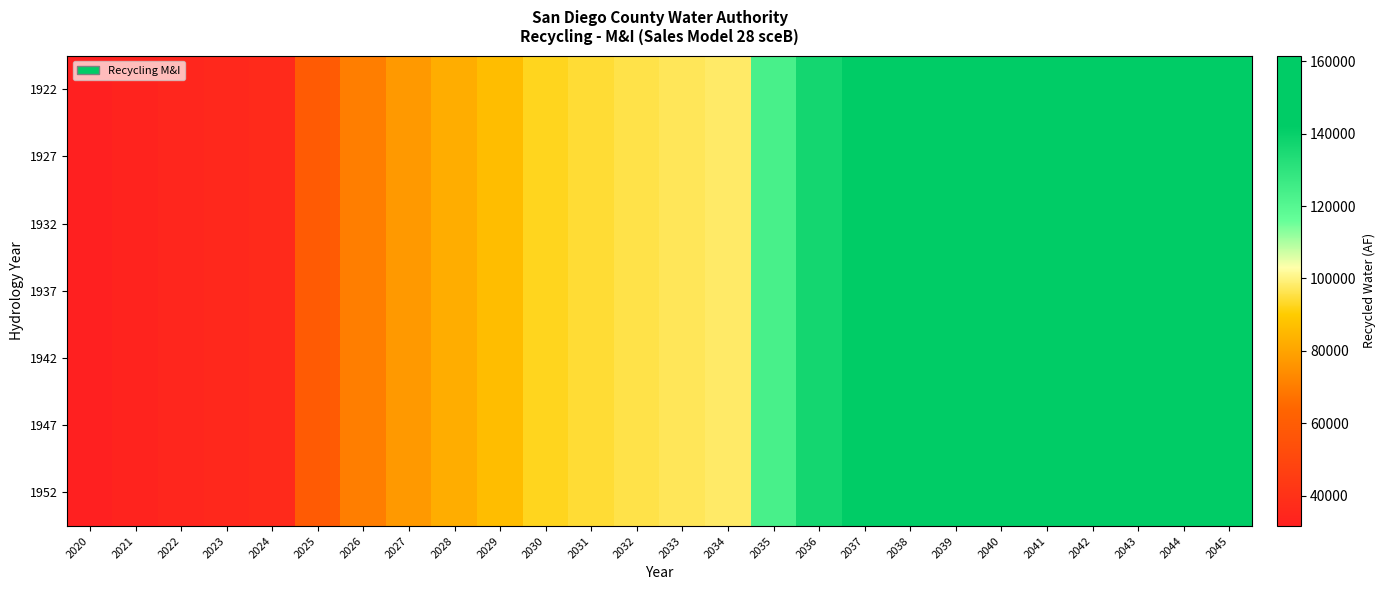

Rank the series by their maximum value, from highest to lowest.

1922, 1927, 1932, 1937, 1942, 1947, 1952